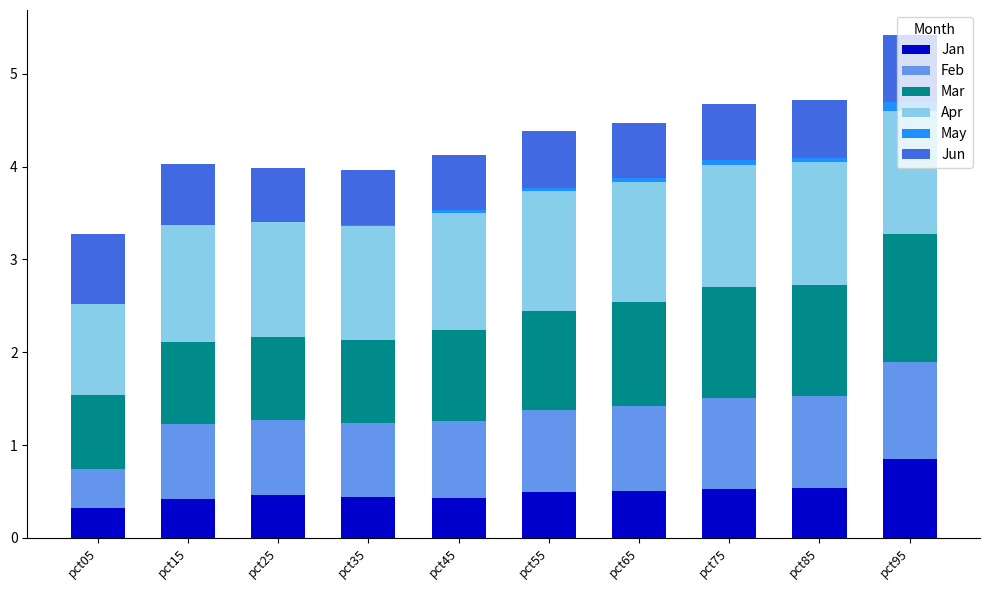

At which category is the sum across all series the highest?

pct95